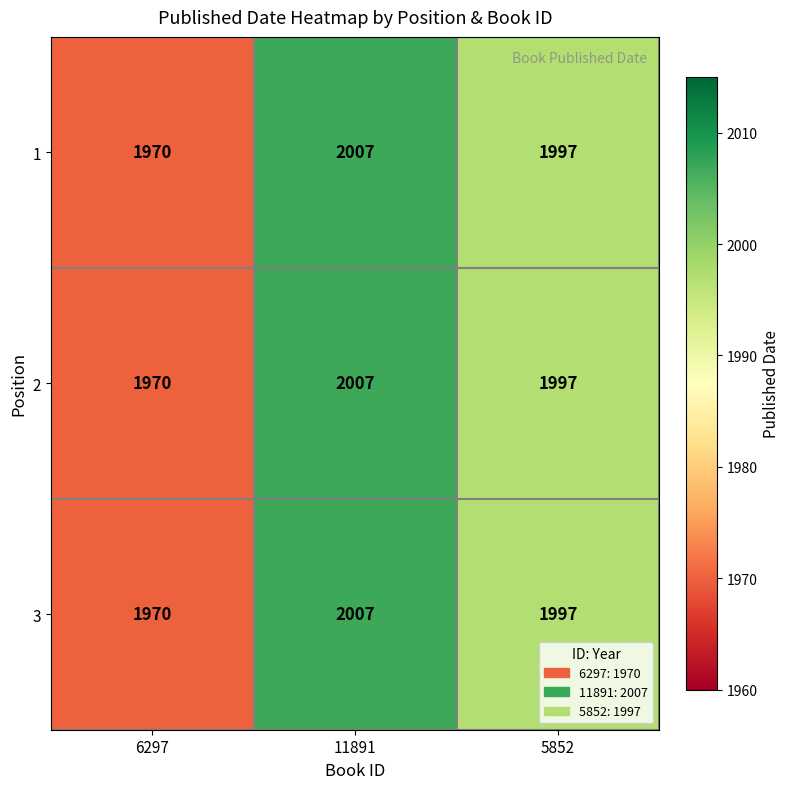

What is the minimum value shown in the chart?

1970